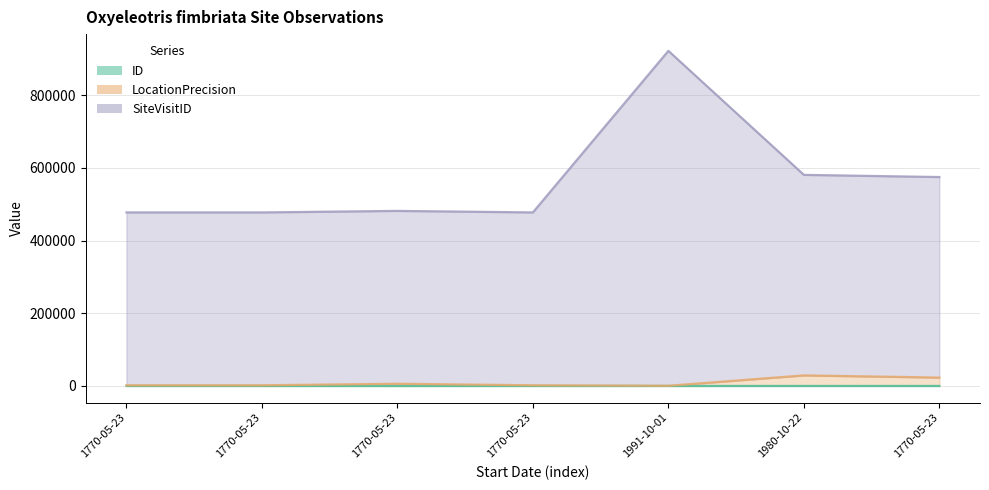

What is the highest value of the SiteVisitID series?

921842